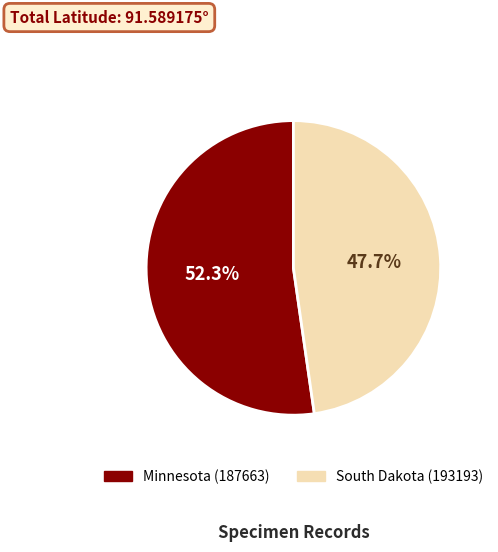

Does Minnesota (187663) represent more than half of the total?

Yes